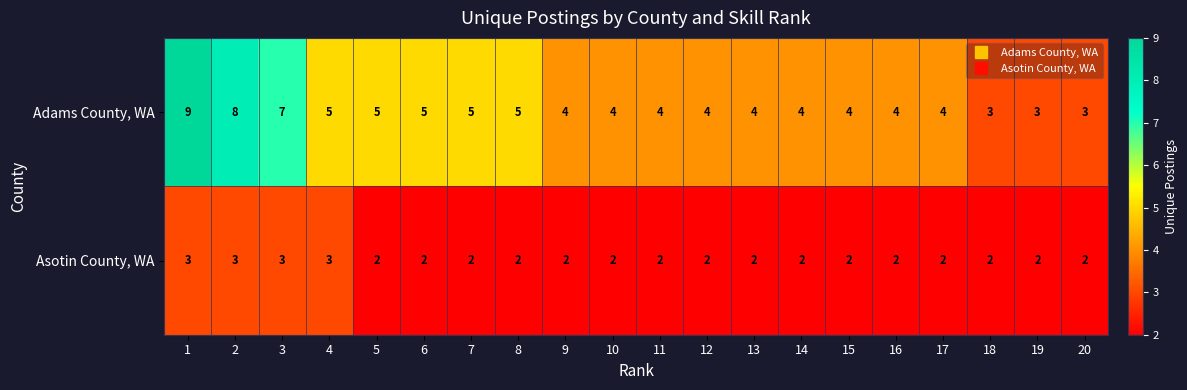

How many series are shown in this chart?

2